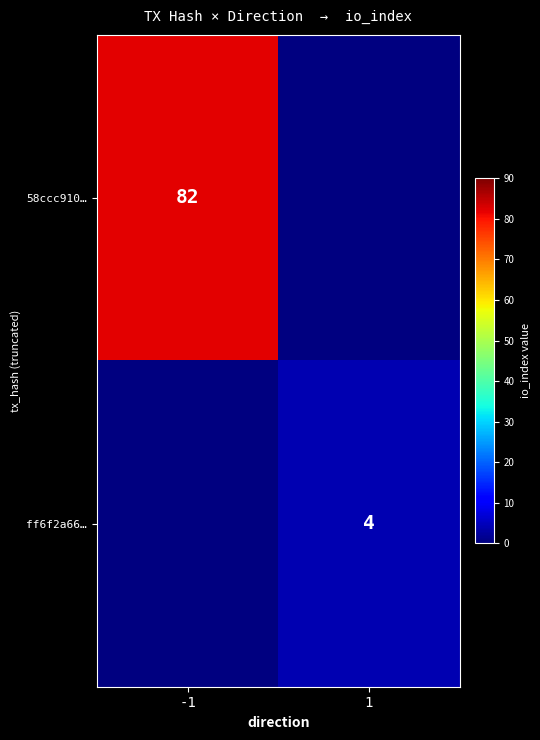

True or false: ff6f2a66… has a value of 7 at 1.

False